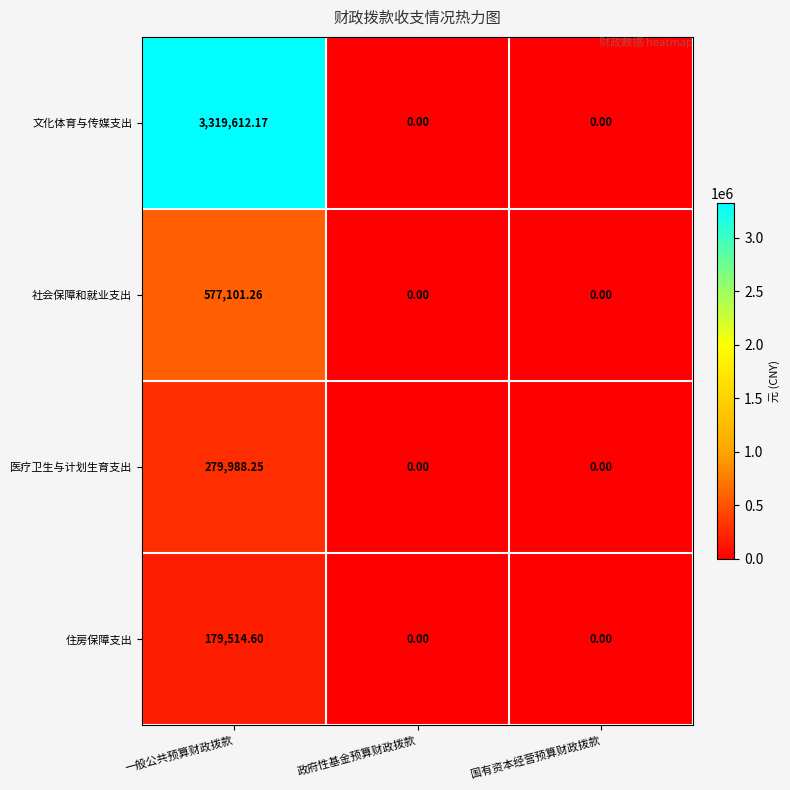

At which category does the chart reach its peak across all series?

一般公共预算财政拨款